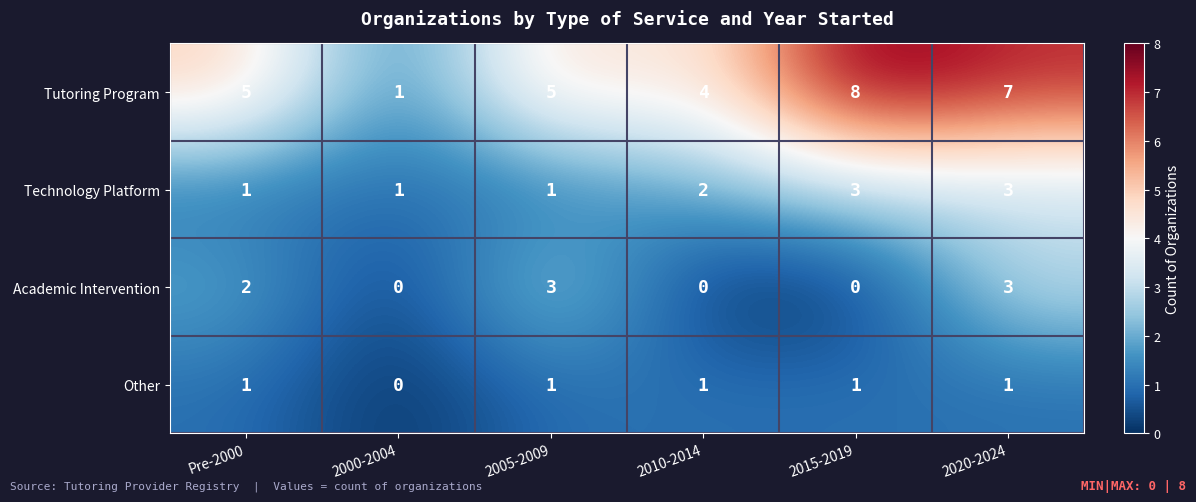

Count the Tutoring Program values in the range 4 to 7.

4